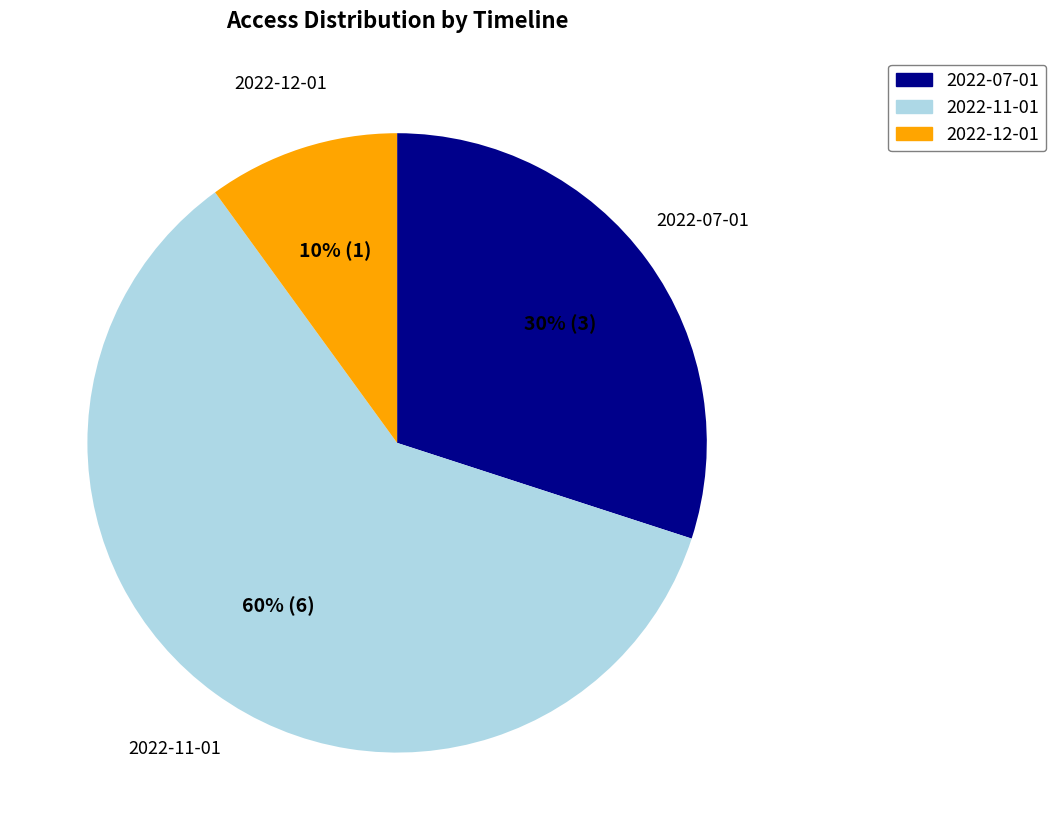

Rank the categories by value from highest to lowest.

2022-11-01, 2022-07-01, 2022-12-01